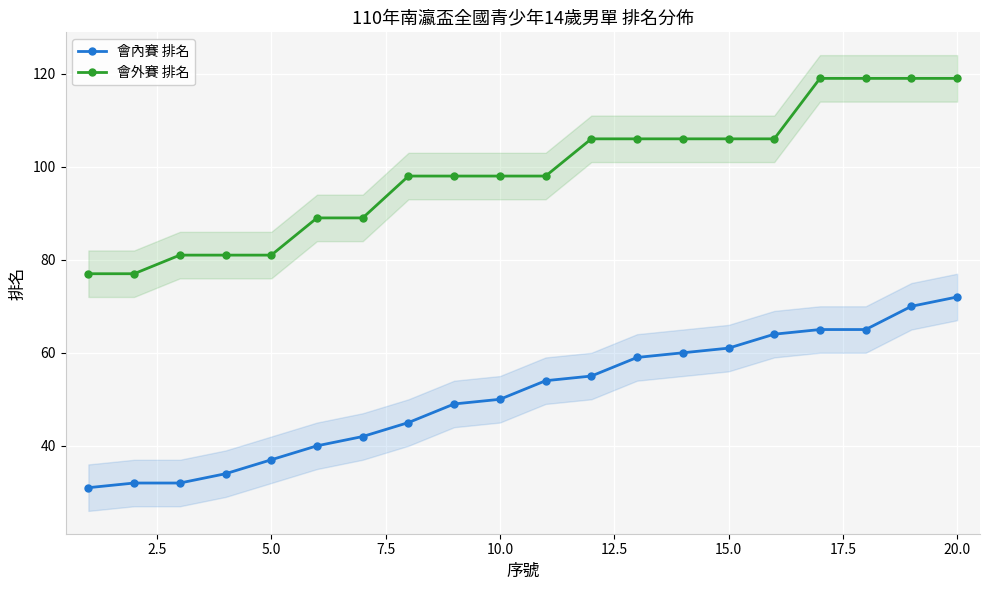

What are all the series names shown in the legend?

會內賽 排名, 會外賽 排名